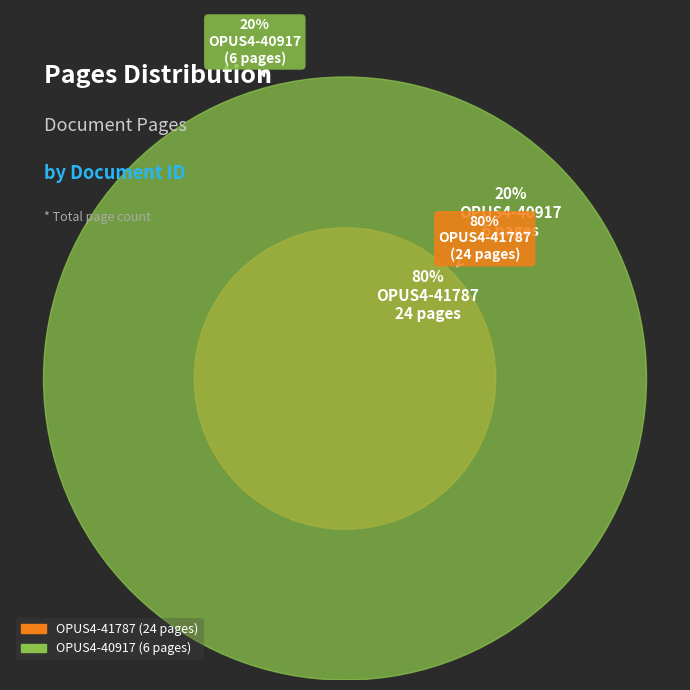

Which category has the smallest portion of the pie?

OPUS4-40917